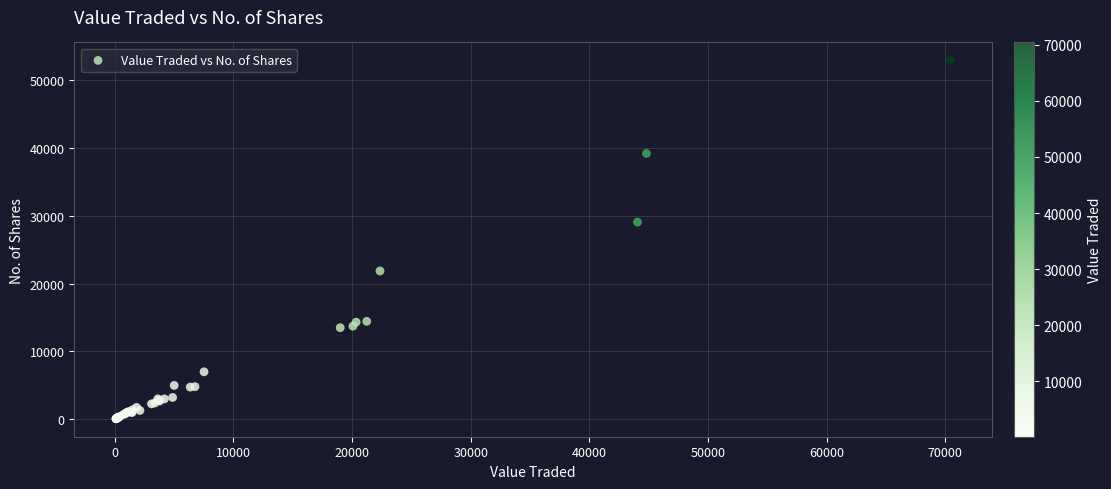

What Y value in the scatter plot is closest to 26509?

29094